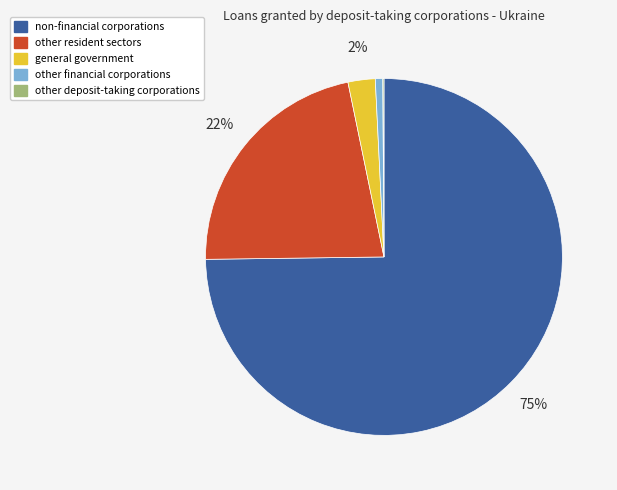

To the nearest percent, what is the difference between the largest and smallest slice percentages?

75%